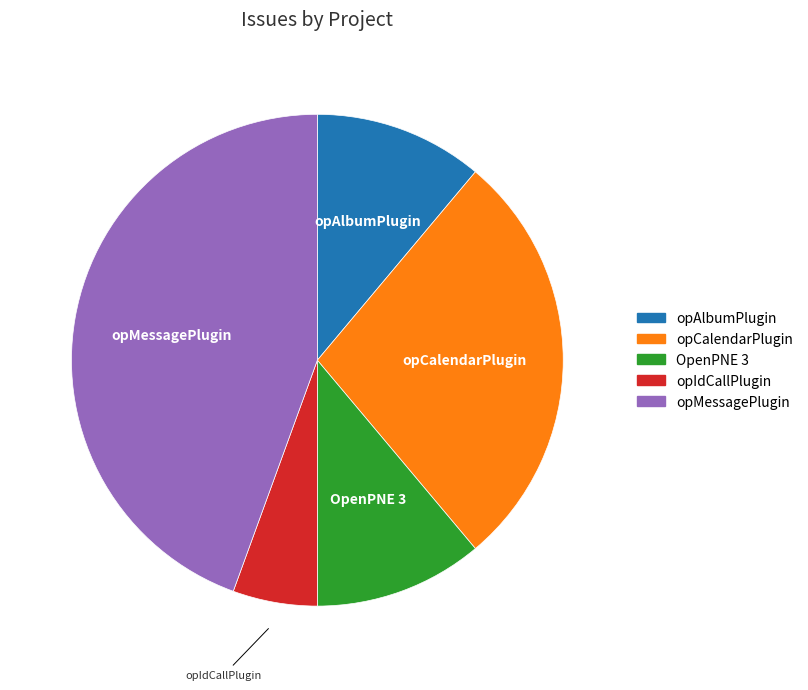

Do OpenPNE 3 and opAlbumPlugin together represent more than half of the pie?

No